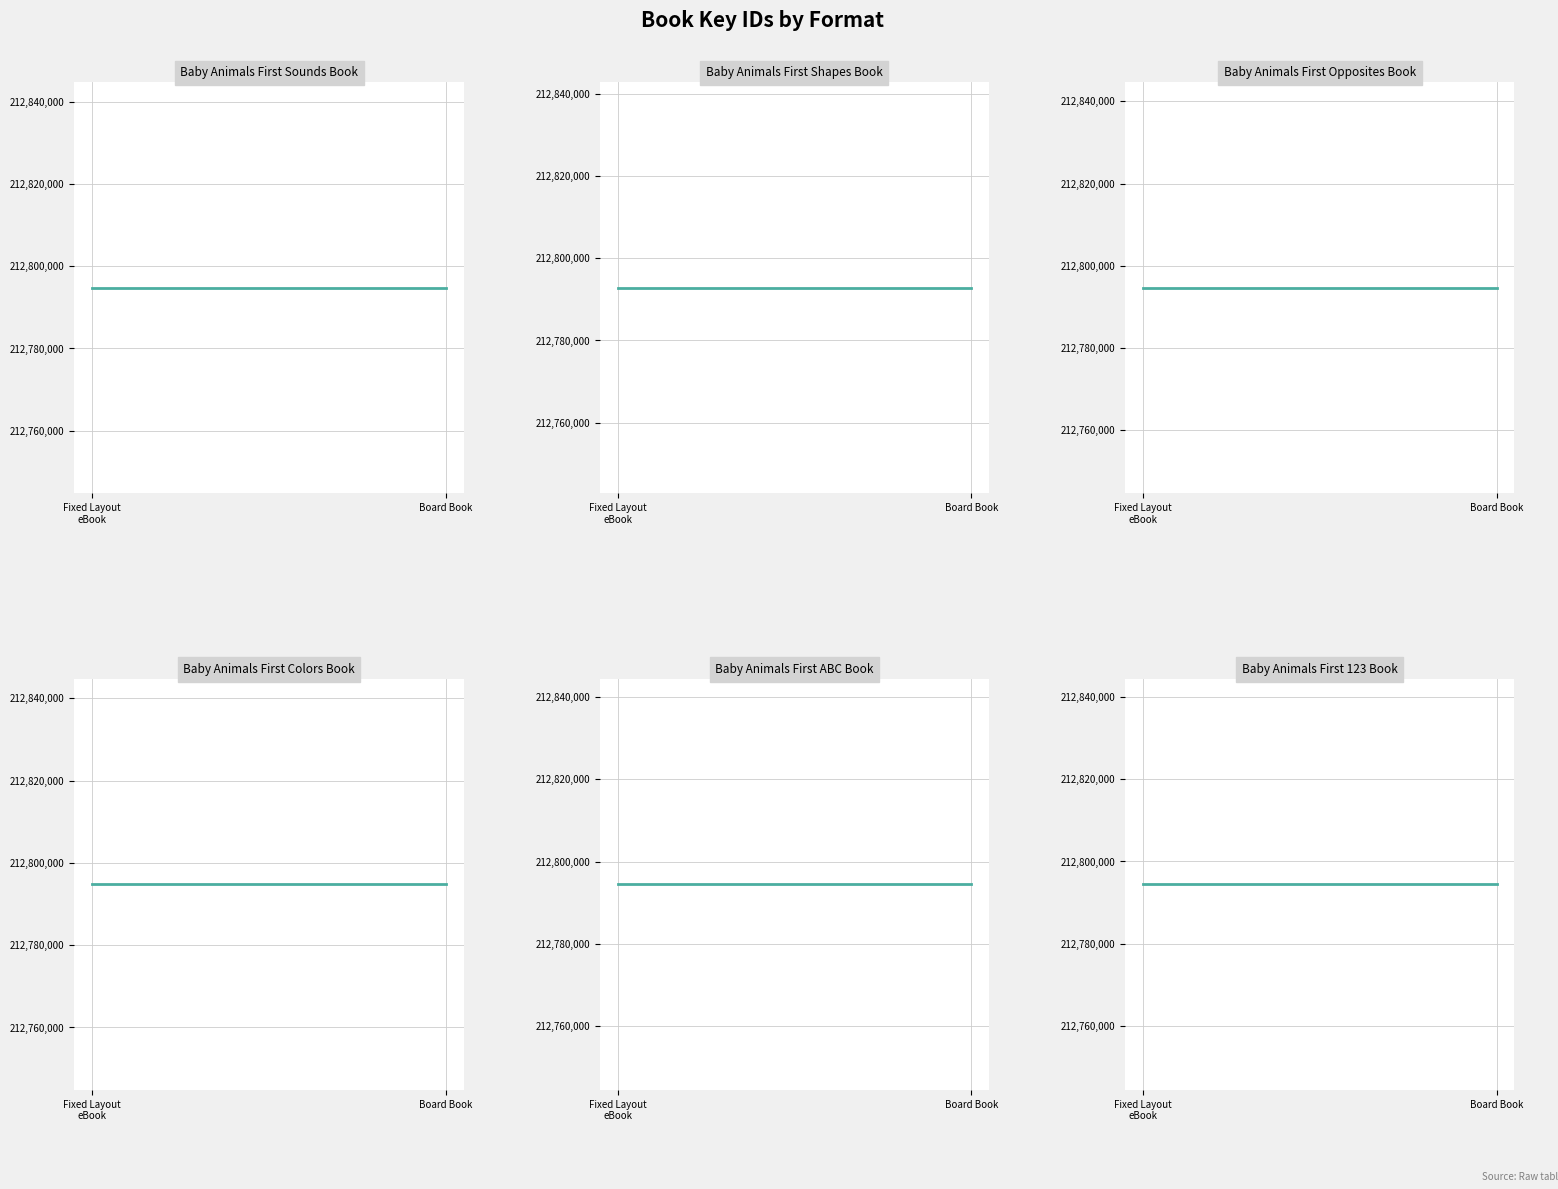

Count the number of categories in the chart.

2